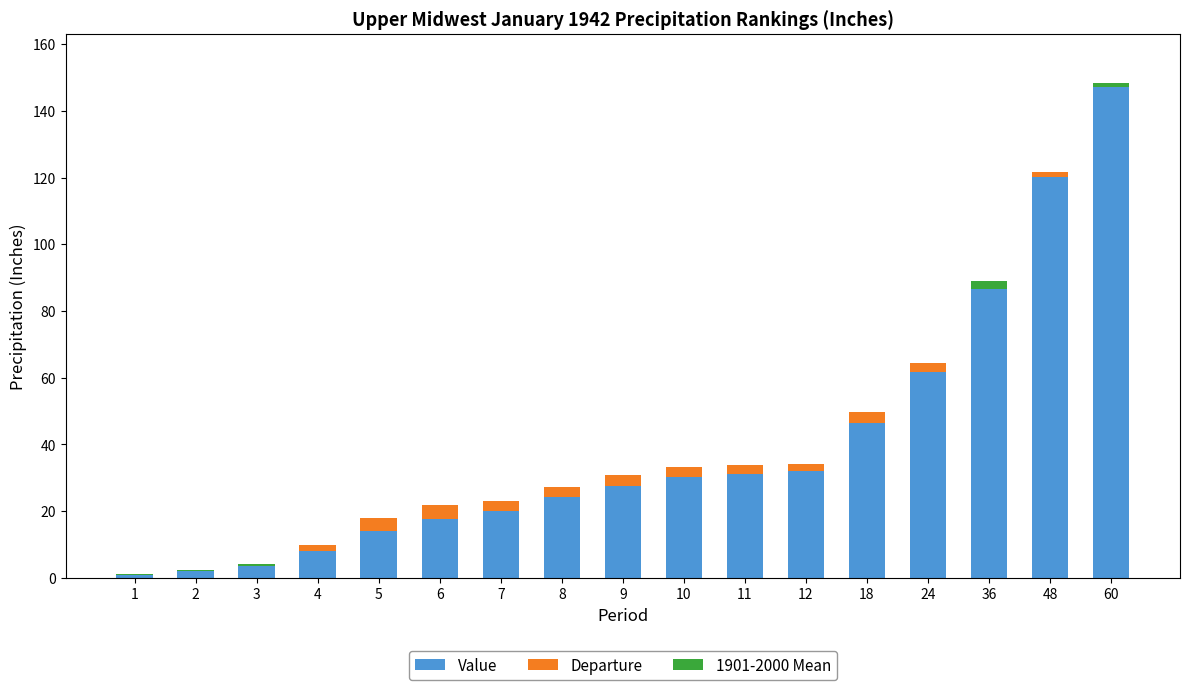

What is the total value across all series at 10?

33.3